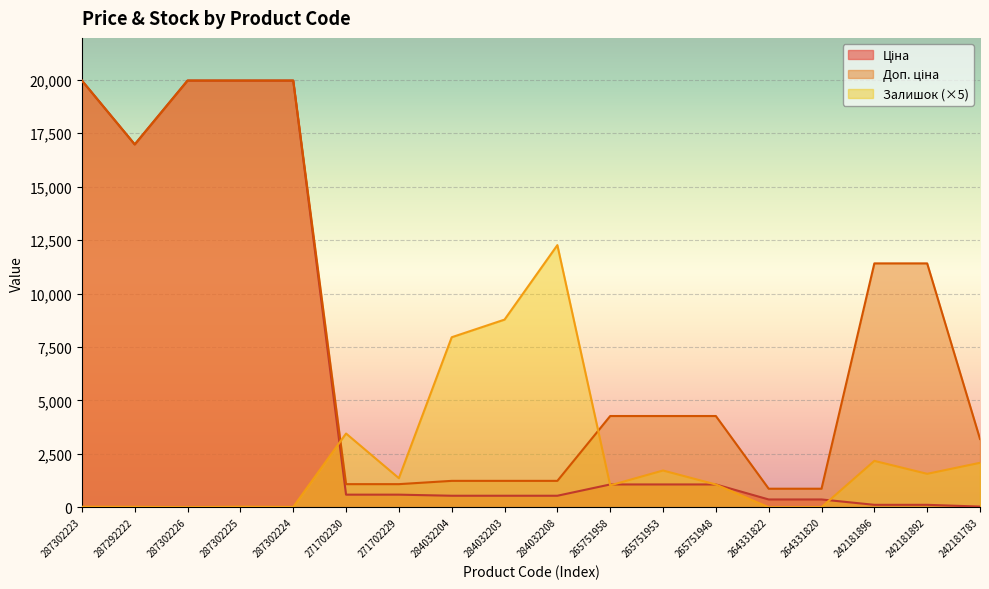

Rank the series by their average value, from highest to lowest.

Доп. ціна, Ціна, Залишок